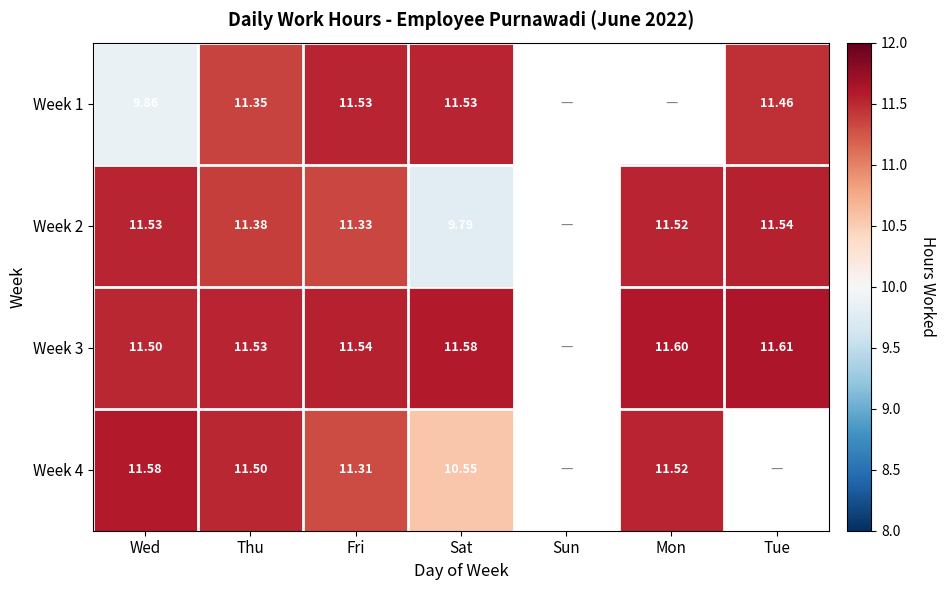

True or false: Week 2 has a value of 19.0 at Tue.

False